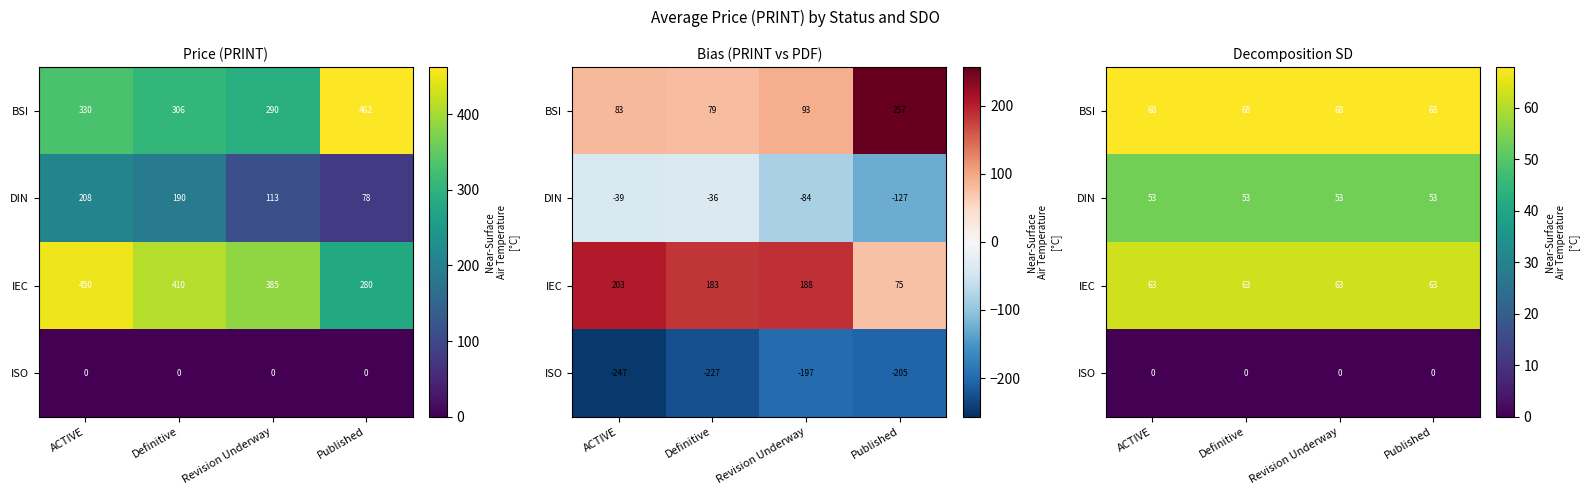

Is it true that DIN equals 53.5 at Definitive?

True